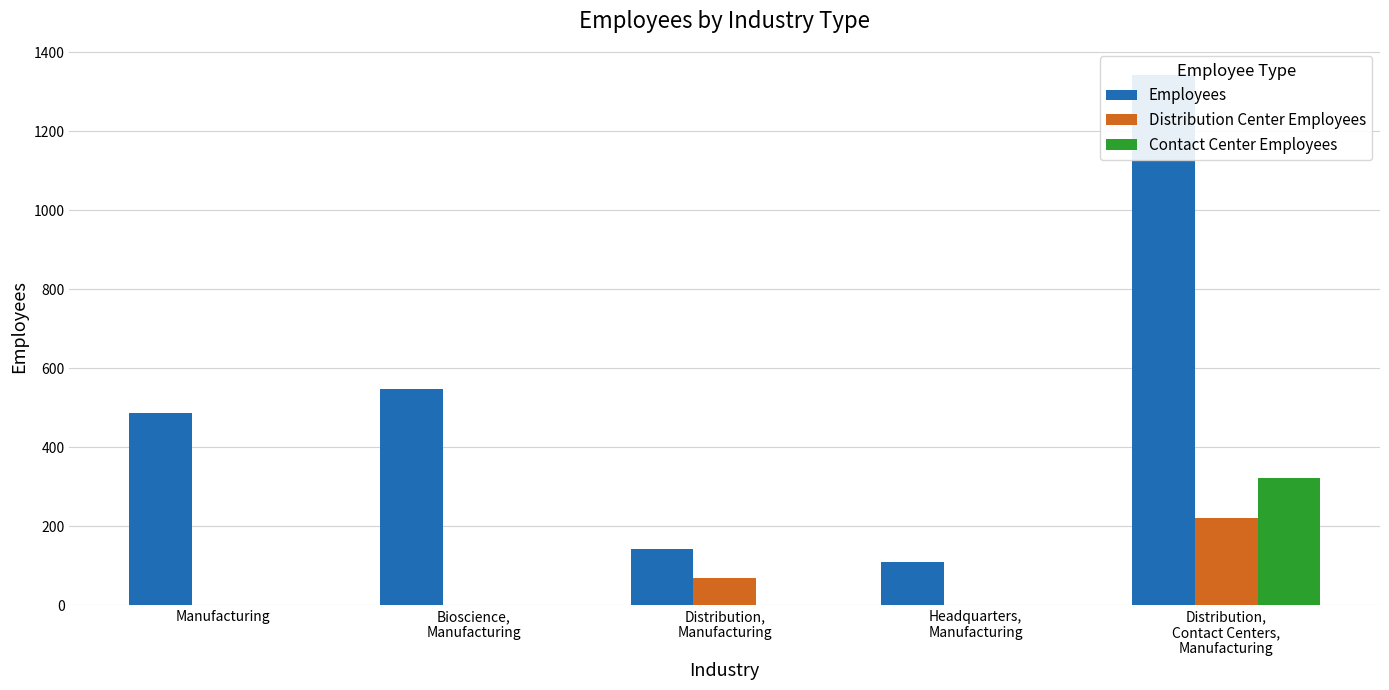

The Contact Center Employees series shows 0 at Bioscience,
Manufacturing. True or false?

True